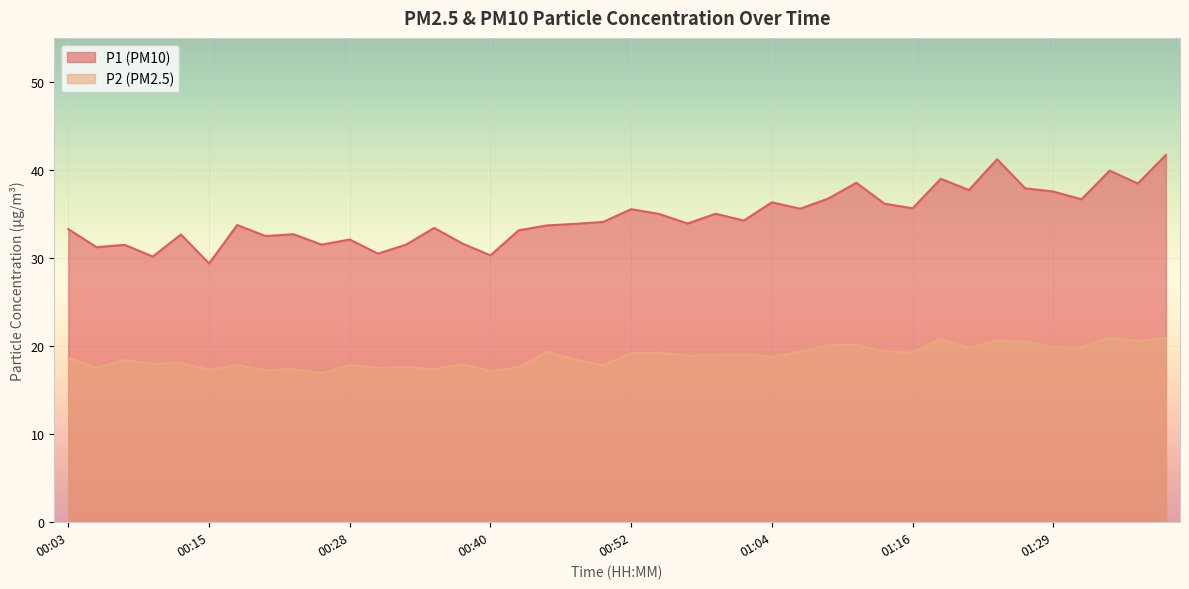

Which series changed the most between 00:06 and 00:25?

P2